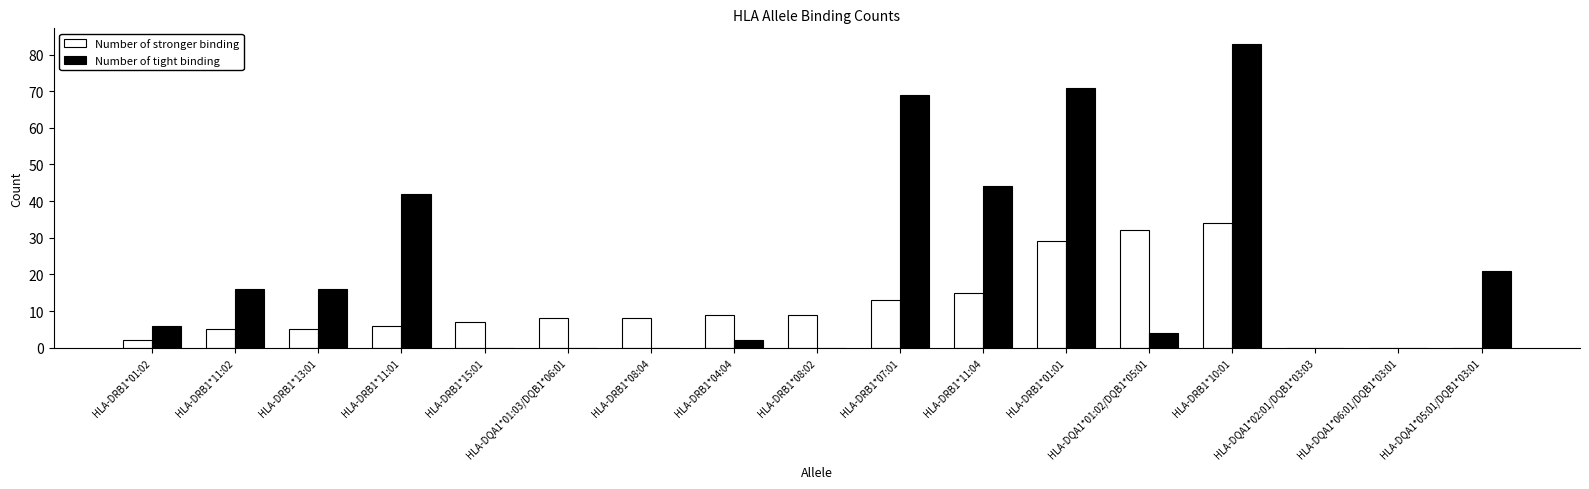

Is it true that Number of tight binding equals 1 at HLA-DRB1*01:02?

False